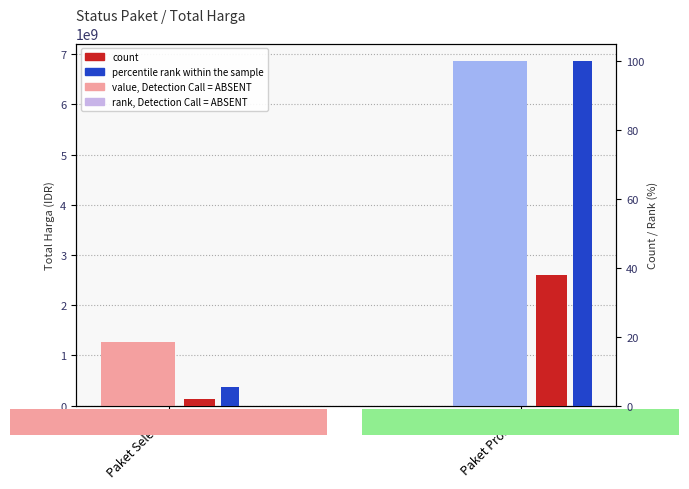

What is the value of the value, Detection Call = ABSENT bar at the 2nd from the left?

6870677118.0